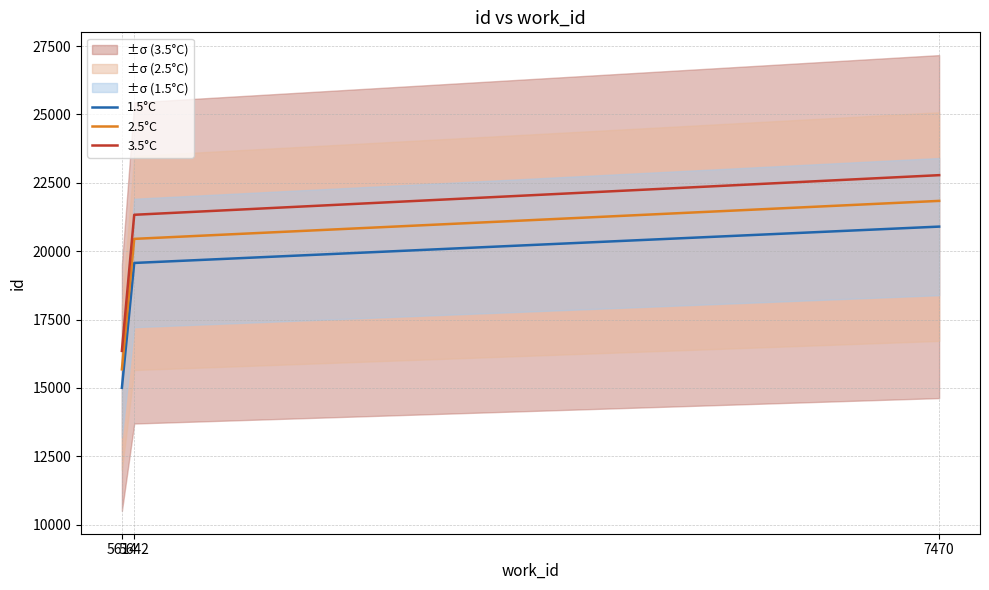

The value of 1.5°C at 7470 is 33124.8. True or false?

False